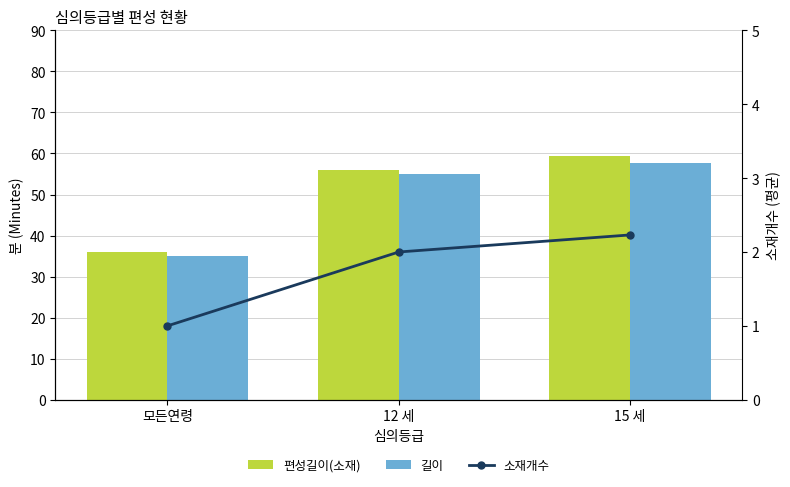

What is the total value across all series at 12 세?

113.0